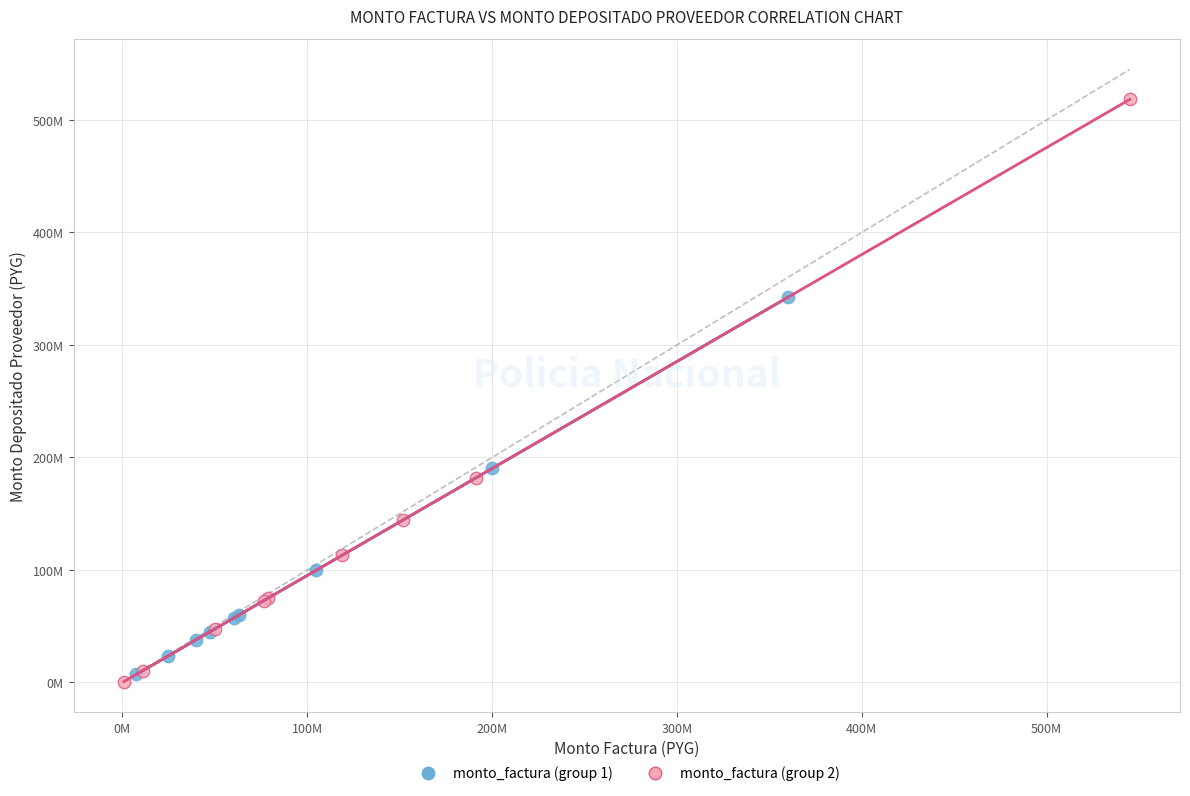

What are all the series names shown in the legend?

monto_factura (group 1), monto_factura (group 2)